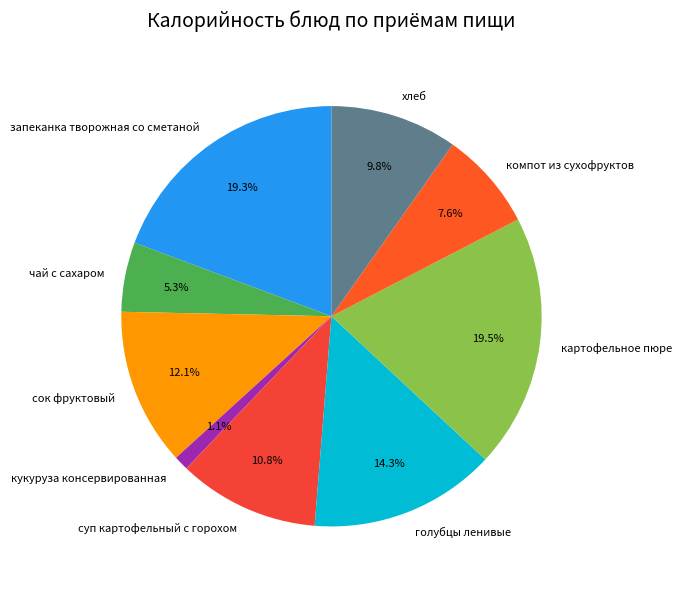

True or false: чай с сахаром accounts for 1% of the total.

False